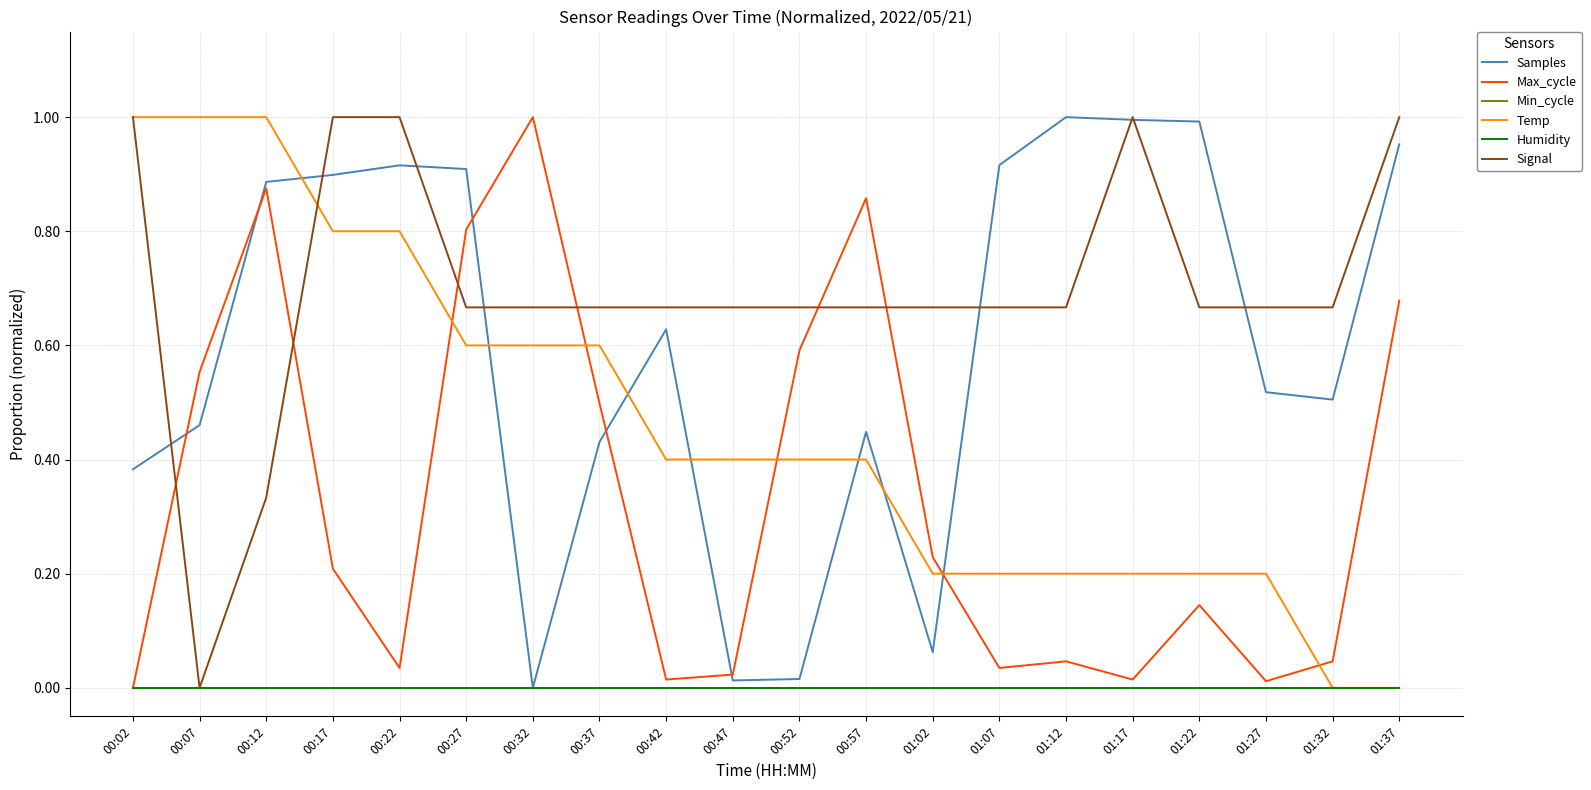

Reading right to left, extract all data points from this chart.

Samples: 1.0	0.5	0.5	1.0	1.0	1.0	0.9	0.1	0.4	0.0	0.0	0.6	0.4	0.0	0.9	0.9	0.9	0.9	0.5	0.4
Max_cycle: 0.7	0.0	0.0	0.1	0.0	0.0	0.0	0.2	0.9	0.6	0.0	0.0	0.5	1.0	0.8	0.0	0.2	0.9	0.6	0.0
Min_cycle: 0.0	0.0	0.0	0.0	0.0	0.0	0.0	0.0	0.0	0.0	0.0	0.0	0.0	0.0	0.0	0.0	0.0	0.0	0.0	0.0
Temp: 0.0	0.0	0.2	0.2	0.2	0.2	0.2	0.2	0.4	0.4	0.4	0.4	0.6	0.6	0.6	0.8	0.8	1.0	1.0	1.0
Humidity: 0.0	0.0	0.0	0.0	0.0	0.0	0.0	0.0	0.0	0.0	0.0	0.0	0.0	0.0	0.0	0.0	0.0	0.0	0.0	0.0
Signal: 1.0	0.7	0.7	0.7	1.0	0.7	0.7	0.7	0.7	0.7	0.7	0.7	0.7	0.7	0.7	1.0	1.0	0.3	0.0	1.0